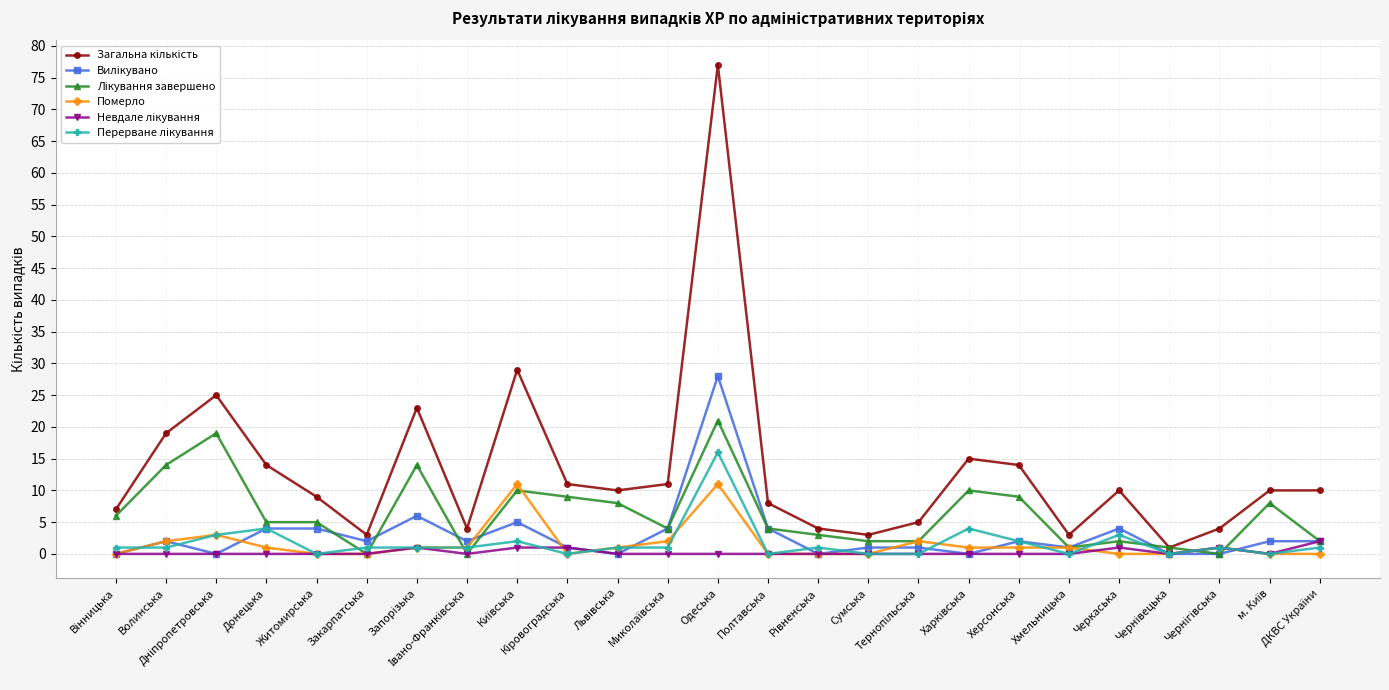

What is the greatest value displayed?

77